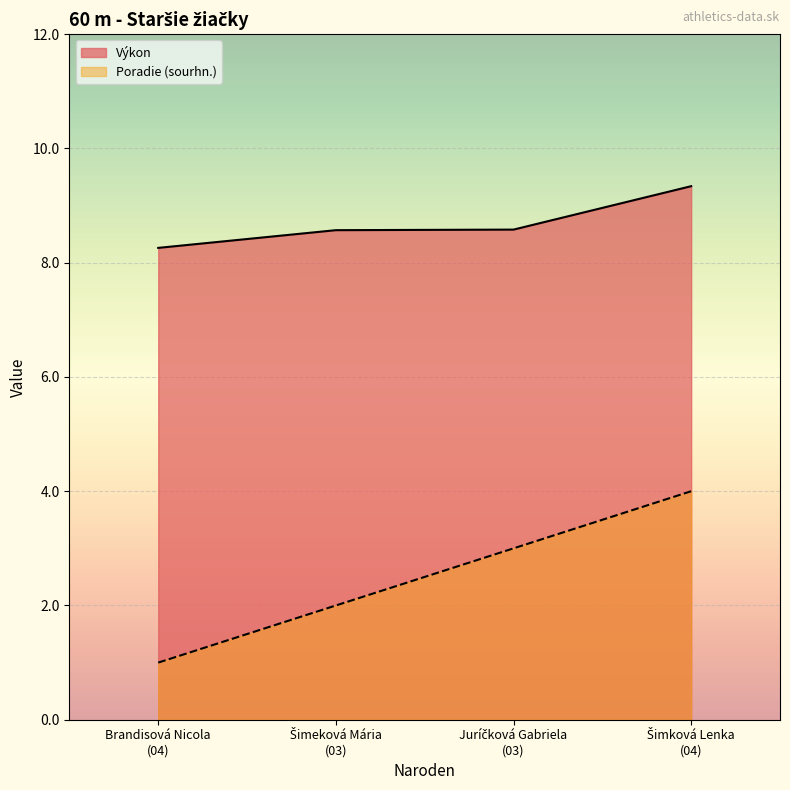

What is the sum of all Poradie (sourhn.) values?

10.0